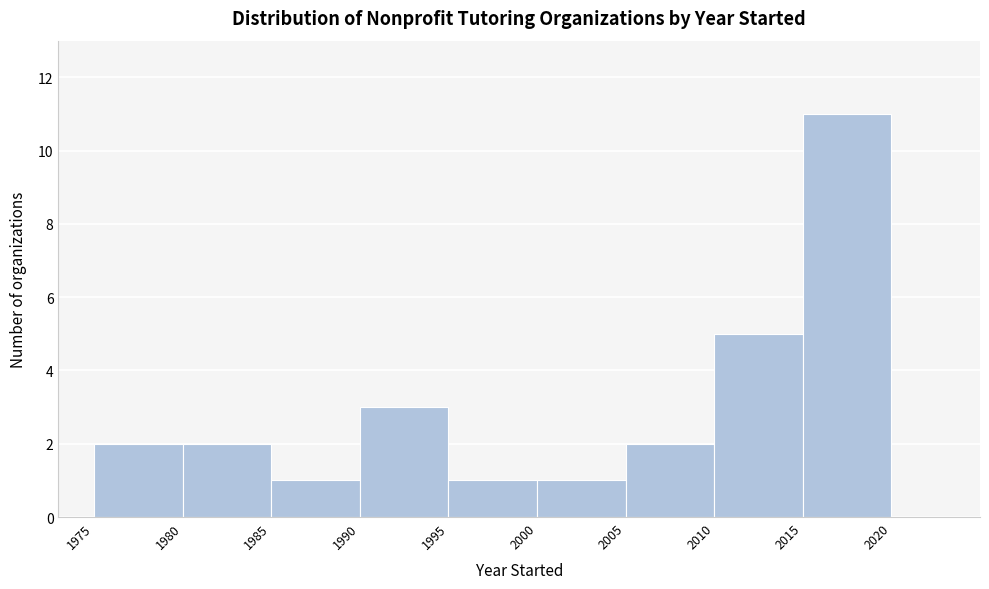

Reading left to right, transcribe this chart: for each bar, give the range it covers on the x-axis and its height. The values are not printed on the chart, so give them approximately, as read against the axis.

1975 to 1980: 2
1980 to 1985: 2
1985 to 1990: 1
1990 to 1995: 3
1995 to 2000: 1
2000 to 2005: 1
2005 to 2010: 2
2010 to 2015: 5
2015 to 2020: 11